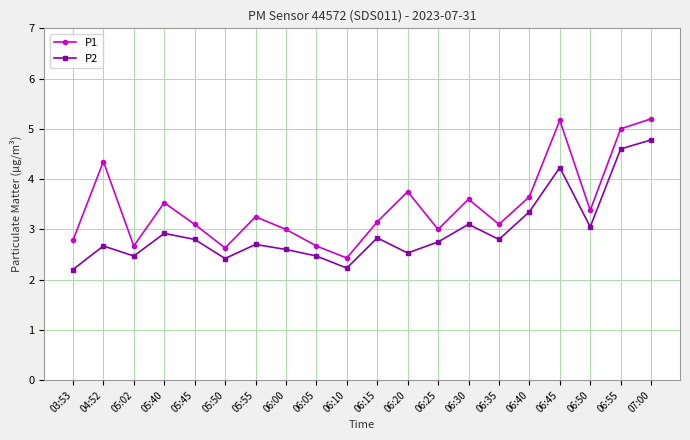

The value of P2 at 06:20 is 1.7. True or false?

False